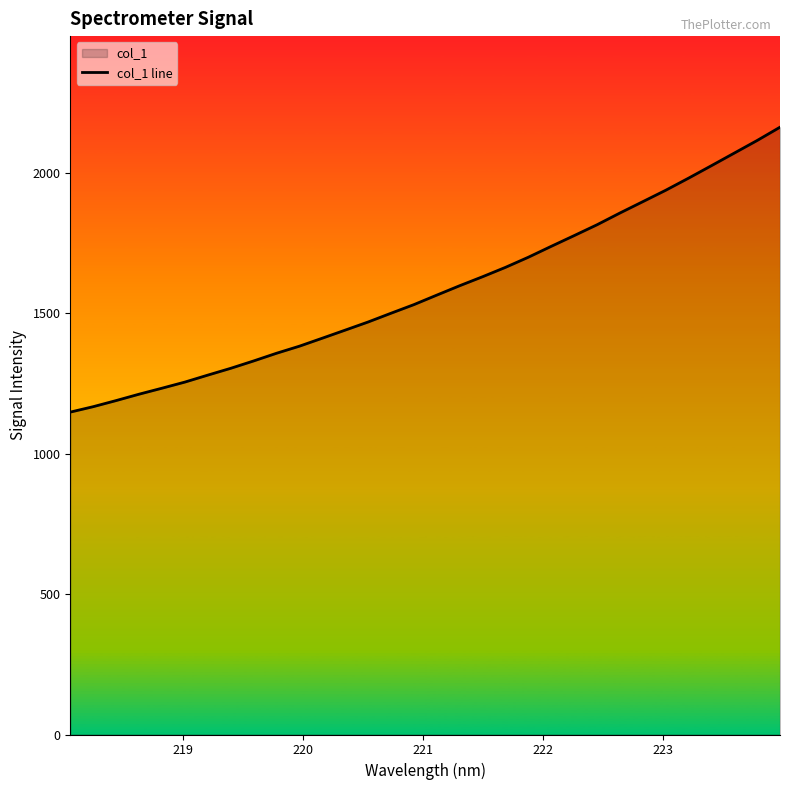

Reading left to right, extract all data points from this chart.

1147.8	1167.1	1188.9	1211.5	1232.9	1254.7	1279.5	1303.7	1329.9	1357.3	1382.5	1411.0	1439.7	1468.6	1499.8	1530.5	1564.4	1597.8	1629.8	1663.2	1699.2	1738.0	1776.2	1814.8	1856.6	1897.0	1937.5	1980.7	2025.1	2069.9	2114.8	2162.1